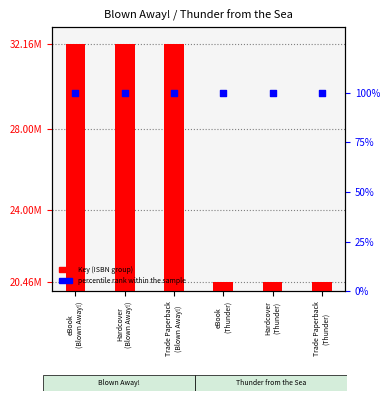

What are all the series names shown in the legend?

Key (ISBN group), percentile rank within the sample